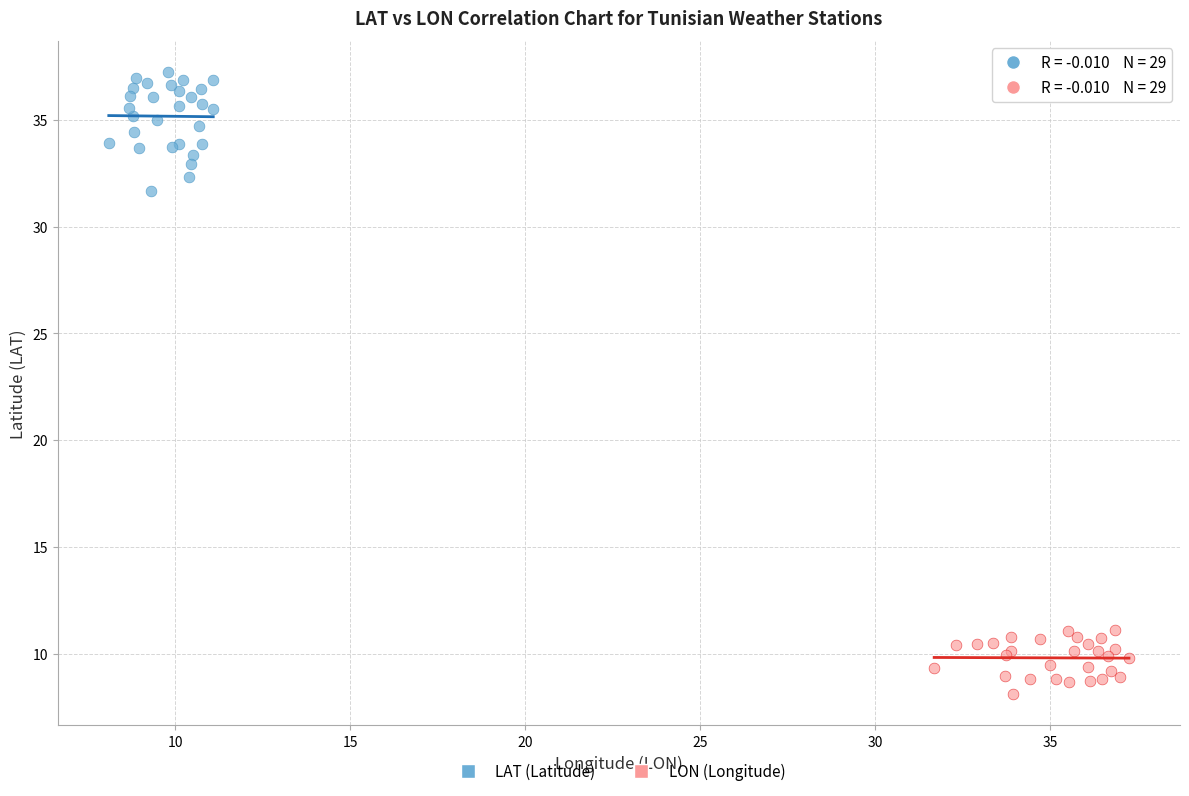

Which series contains the lowest Y value?

LON (Longitude)